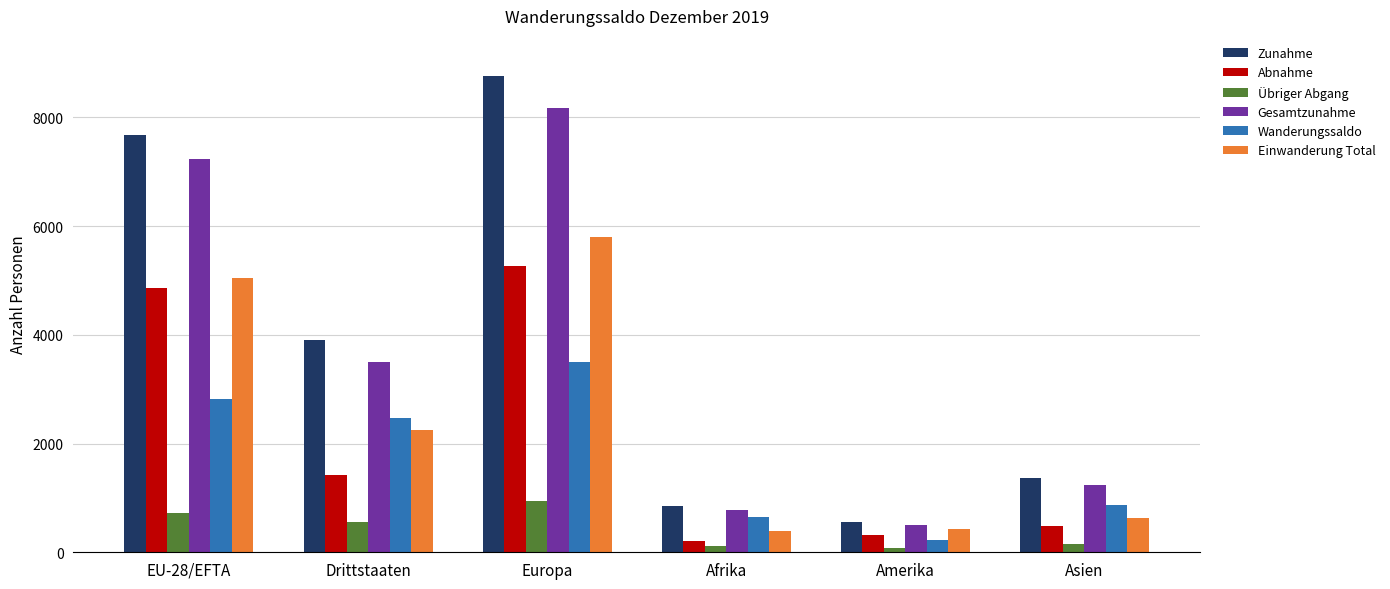

Does the chart contain any negative values?

No